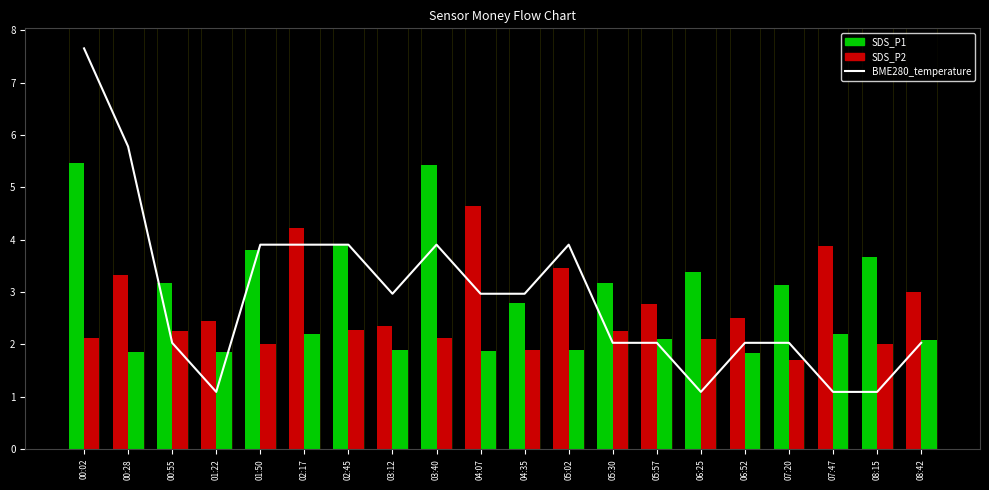

Which series has the largest total across all categories?

SDS_P1